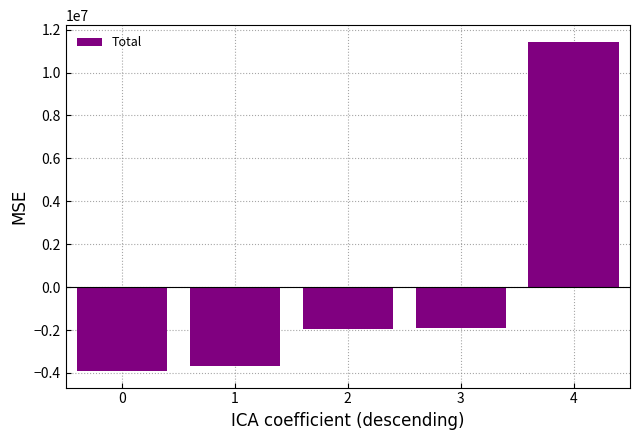

How many values are above zero?

1